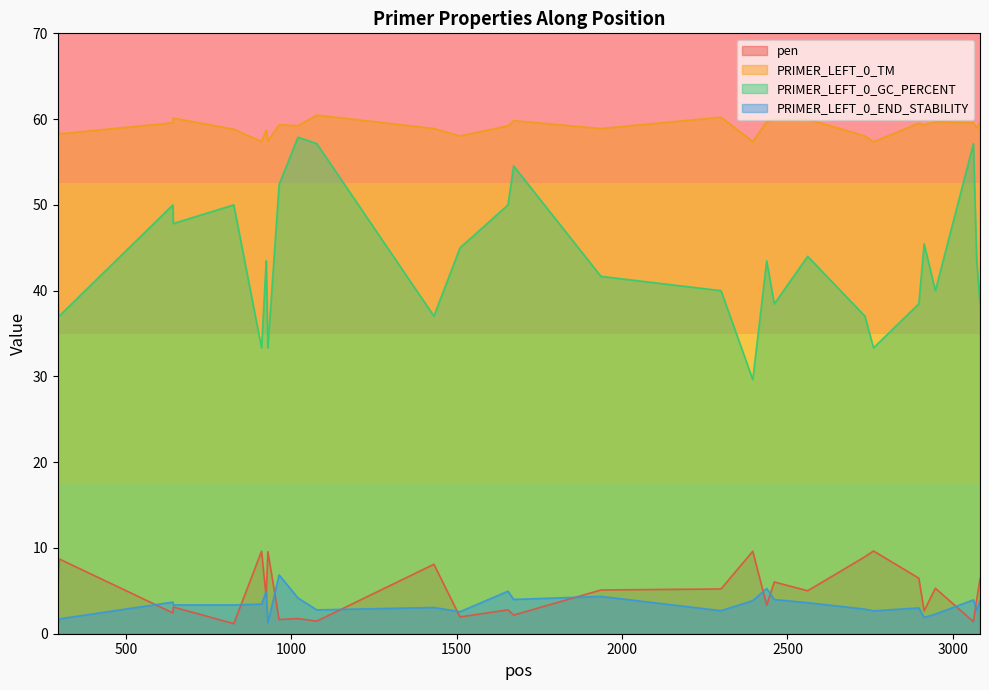

Reading right to left, what are all the values shown in this chart?

pen: 3082=6.4	3072=4.0	3062=1.4	2947=5.3	2913=2.7	2897=6.5	2760=9.7	2734=9.0	2561=5.0	2460=6.0	2437=3.3	2395=9.6	2299=5.2	1936=5.1	1672=2.2	1655=2.8	1510=2.0	1431=8.1	1077=1.5	1020=1.8	963=1.7	929=9.6	925=5.4	924=4.3	910=9.6	826=1.2	643=3.1	642=2.4	298=8.7	297=7.7	296=7.0	295=6.0	294=5.1
PRIMER_LEFT_0_TM: 3082=59.6	3072=59.0	3062=59.6	2947=59.7	2913=59.3	2897=59.5	2760=57.4	2734=58.0	2561=60.0	2460=60.0	2437=59.7	2395=57.4	2299=60.2	1936=58.9	1672=59.8	1655=59.2	1510=58.0	1431=58.9	1077=60.5	1020=59.2	963=59.3	929=57.4	925=58.6	924=58.7	910=57.4	826=58.8	643=60.1	642=59.6	298=58.3	297=59.3	296=60.0	295=59.0	294=59.9
PRIMER_LEFT_0_GC_PERCENT: 3082=38.5	3072=43.5	3062=57.1	2947=40.0	2913=45.5	2897=38.5	2760=33.3	2734=37.0	2561=44.0	2460=38.5	2437=43.5	2395=29.6	2299=40.0	1936=41.7	1672=54.5	1655=50.0	1510=45.0	1431=37.0	1077=57.1	1020=57.9	963=52.4	929=33.3	925=41.7	924=43.5	910=33.3	826=50.0	643=47.8	642=50.0	298=37.0	297=37.0	296=37.0	295=40.0	294=40.0
PRIMER_LEFT_0_END_STABILITY: 3082=3.9	3072=2.8	3062=4.0	2947=2.3	2913=1.9	2897=3.0	2760=2.7	2734=2.9	2561=3.6	2460=4.0	2437=5.3	2395=3.9	2299=2.7	1936=4.3	1672=4.0	1655=5.0	1510=2.6	1431=3.1	1077=2.8	1020=4.2	963=6.9	929=1.3	925=4.3	924=4.9	910=3.5	826=3.4	643=3.4	642=3.7	298=1.7	297=1.4	296=1.4	295=1.4	294=1.4